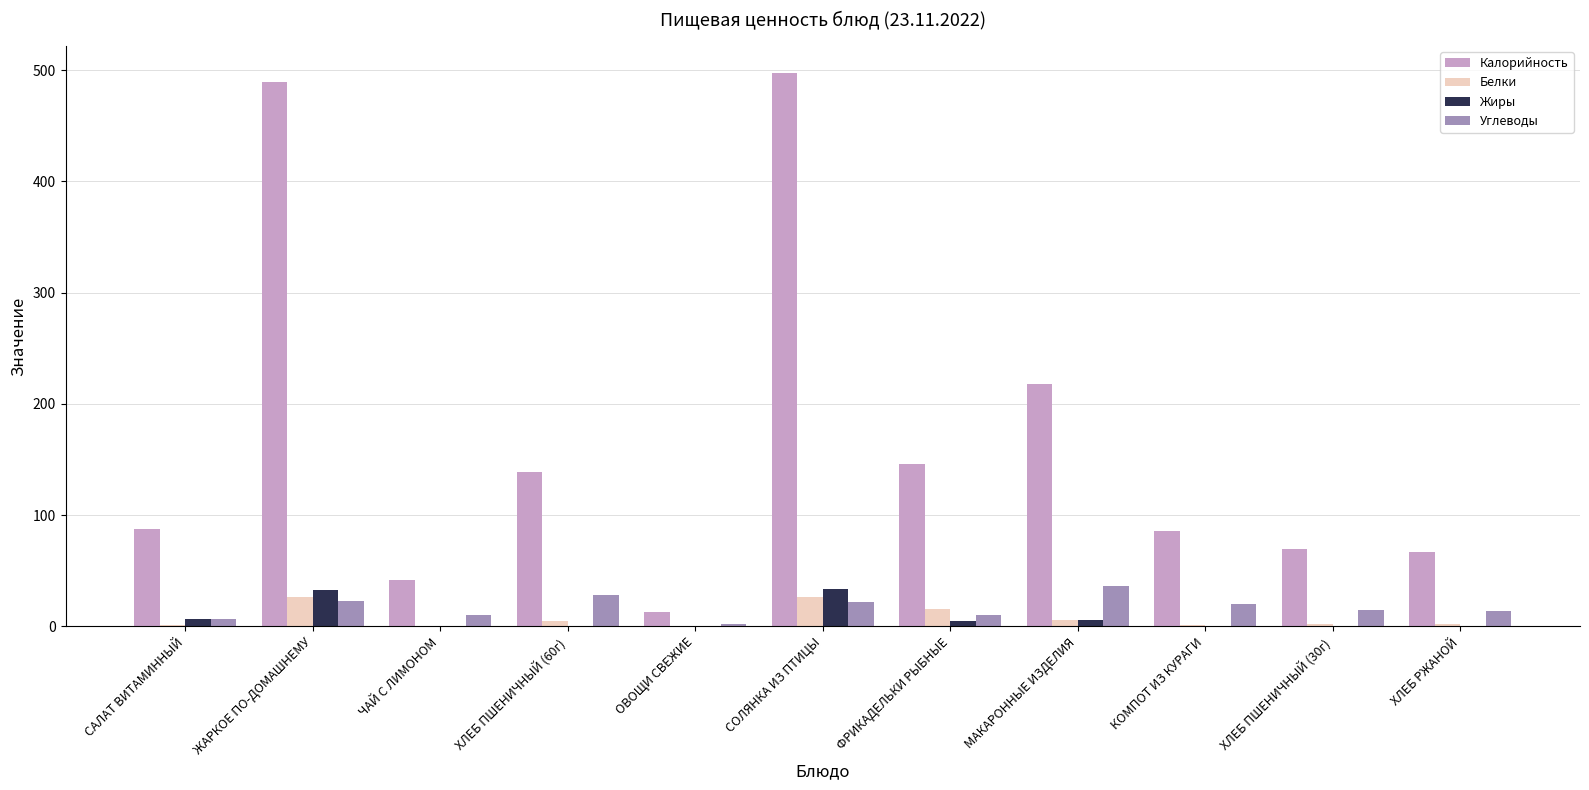

Is it true that Калорийность equals 489.5 at ЖАРКОЕ ПО-ДОМАШНЕМУ?

True